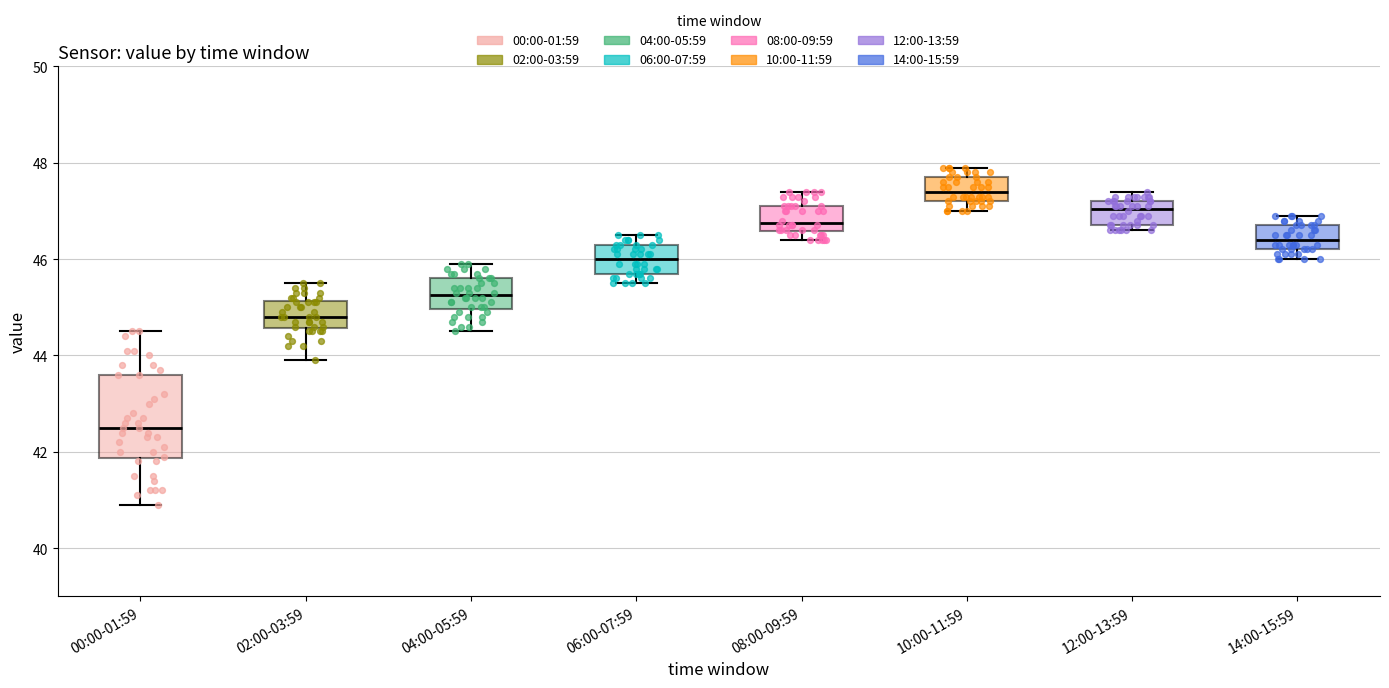

Reading left to right, transcribe this box plot: for each box, give where its median line is, the range the box spans, and where its two whiskers end, as read against the y-axis. The values are not printed on the chart, so give them approximately, as read against the axis.

00:00-01:59: median 42.6, box 41.8 to 43.6, whiskers 41.0 to 44.6
02:00-03:59: median 44.8, box 44.6 to 45.2, whiskers 44.0 to 45.6
04:00-05:59: median 45.2, box 45.0 to 45.6, whiskers 44.6 to 46.0
06:00-07:59: median 46.0, box 45.8 to 46.4, whiskers 45.6 to 46.6
08:00-09:59: median 46.8, box 46.6 to 47.2, whiskers 46.4 to 47.4
10:00-11:59: median 47.4, box 47.2 to 47.8, whiskers 47.0 to 48.0
12:00-13:59: median 47.0, box 46.8 to 47.2, whiskers 46.6 to 47.4
14:00-15:59: median 46.4, box 46.2 to 46.8, whiskers 46.0 to 47.0